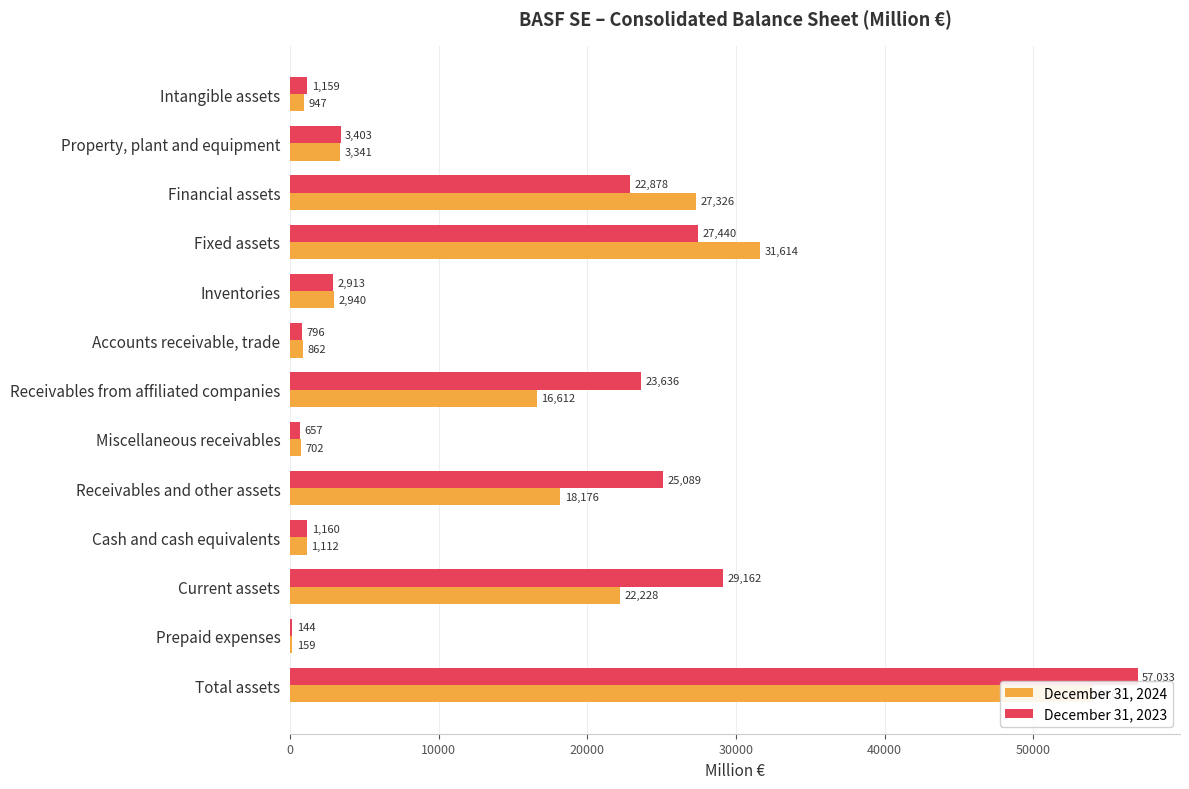

What is the maximum value shown in the chart?

57033